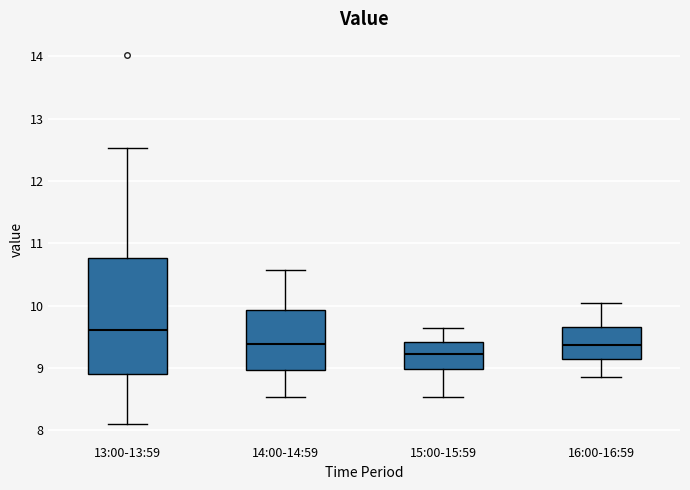

Reading left to right, read every box against the y-axis: the position of its median line, the range the box covers, and the ends of its whiskers. The values are not printed on the chart, so give them approximately, as read against the axis.

13:00-13:59: median 9.6, box 8.9 to 10.8, whiskers 8.1 to 12.5
14:00-14:59: median 9.4, box 9.0 to 9.9, whiskers 8.5 to 10.6
15:00-15:59: median 9.2, box 9.0 to 9.4, whiskers 8.5 to 9.7
16:00-16:59: median 9.4, box 9.1 to 9.7, whiskers 8.9 to 10.1